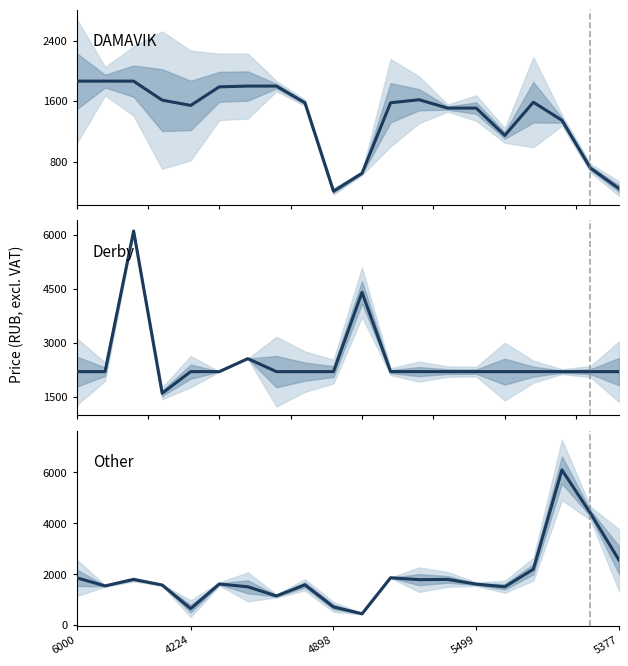

Between 16 and 8, which is larger?

16